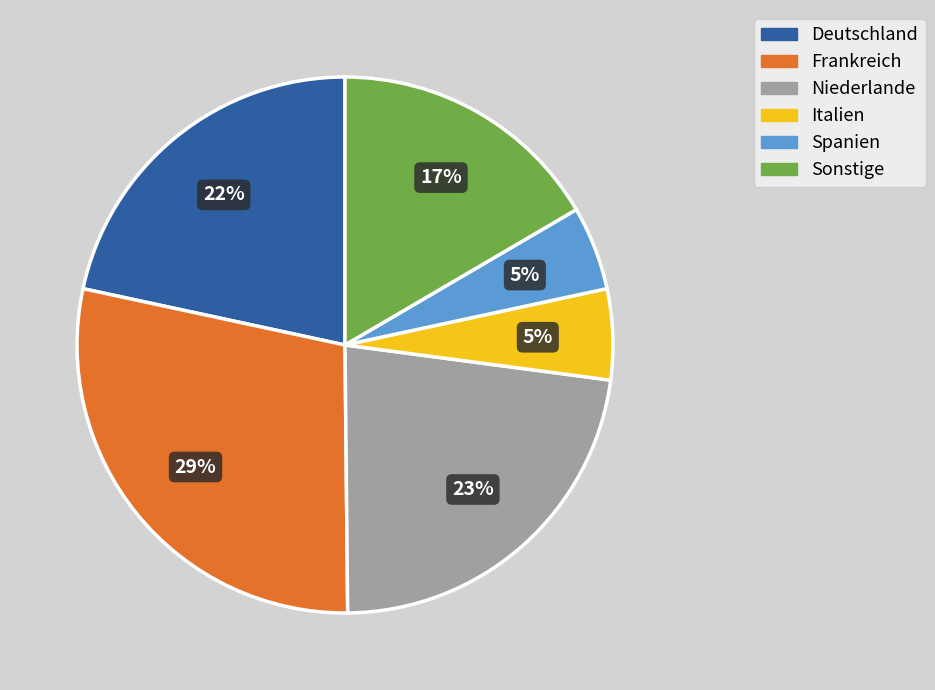

To the nearest percent, what portion does Deutschland represent?

22%